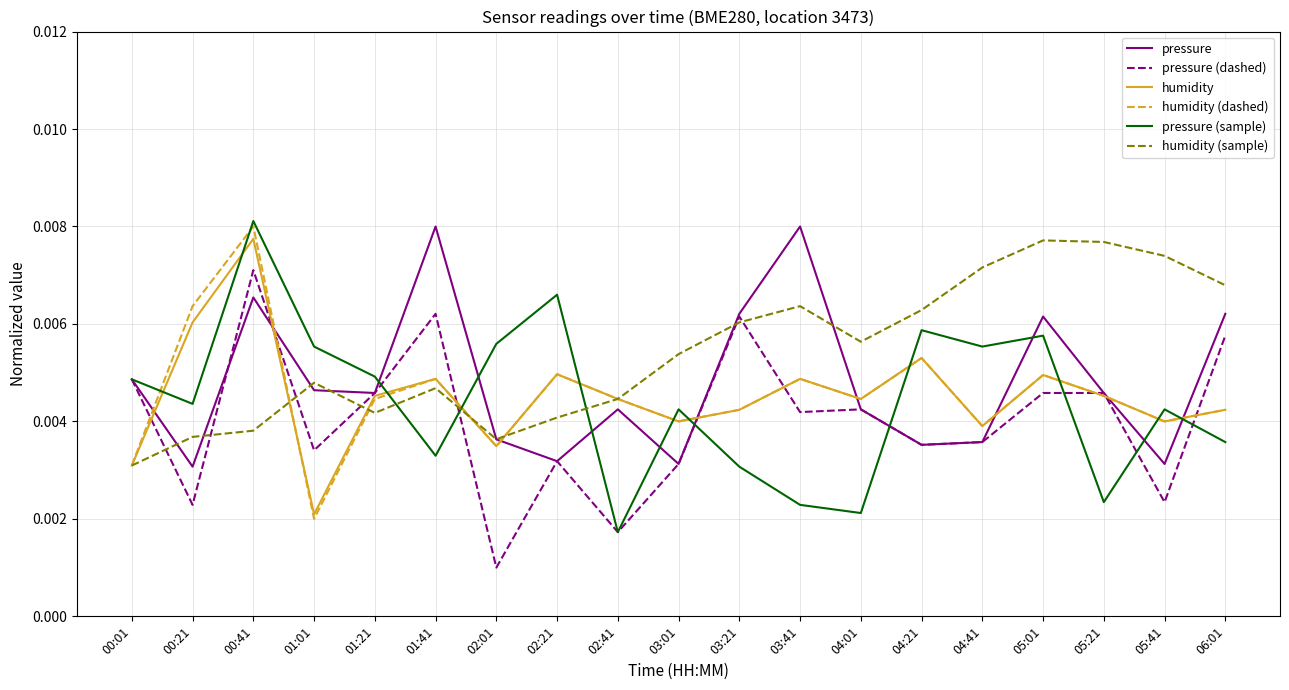

Which series has the largest total across all categories?

humidity (sample)